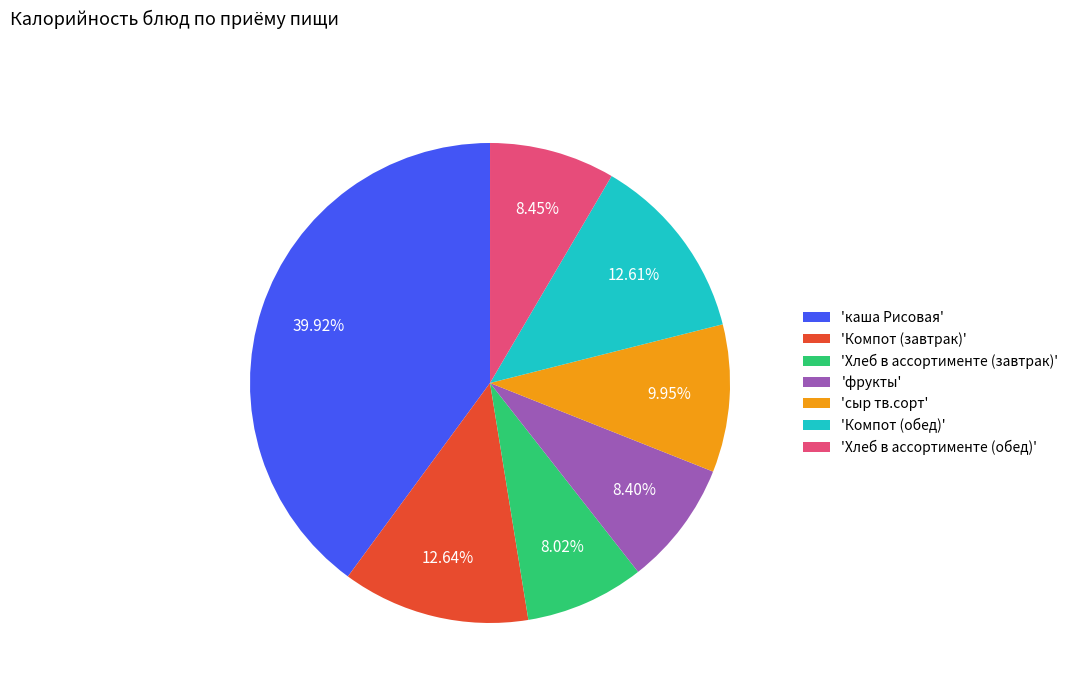

What is the ratio of the value at 'Компот (завтрак)' to the value at 'Хлеб в ассортименте (завтрак)'?

1.6